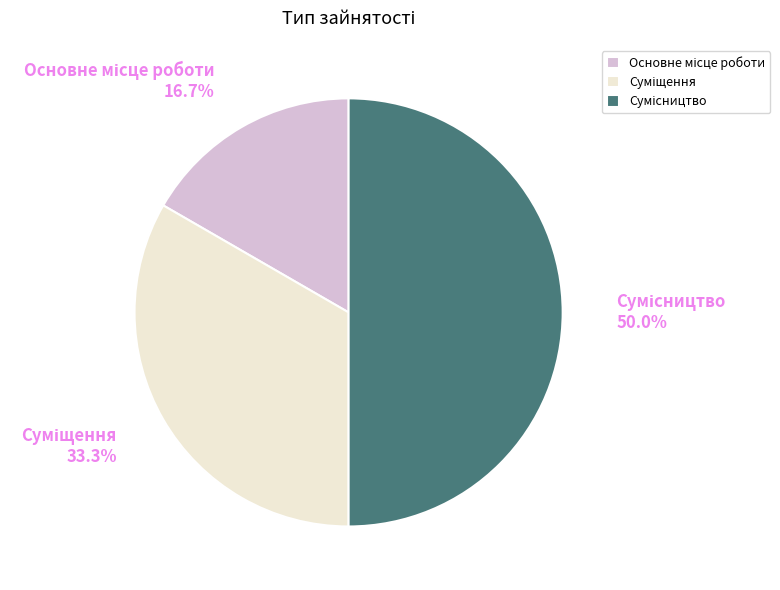

Does Суміщення account for over 50% of the chart?

No